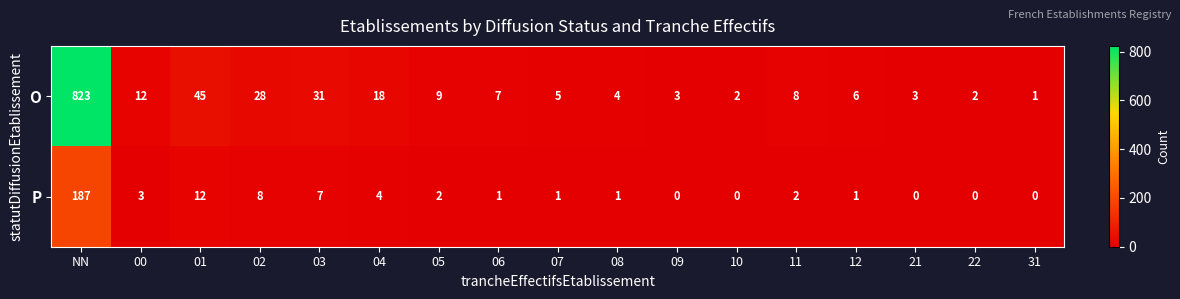

Count the number of categories in the chart.

17